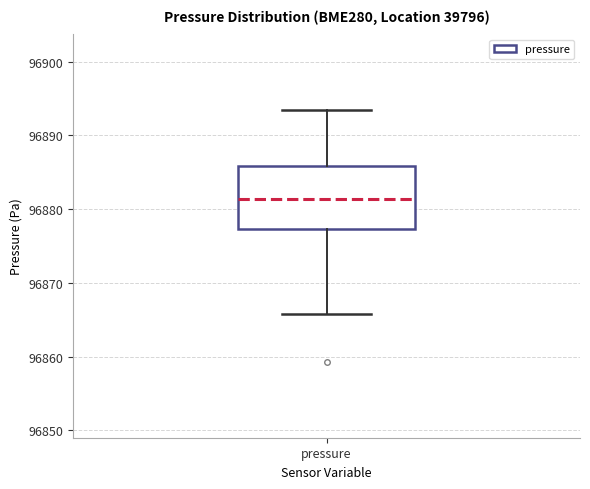

Read this box plot against the y-axis: the position of the median line, the range covered by the box, and the ends of both whiskers. The values are not printed on the chart, so give them approximately, as read against the axis.

median 96881, box 96877 to 96886, whiskers 96866 to 96893